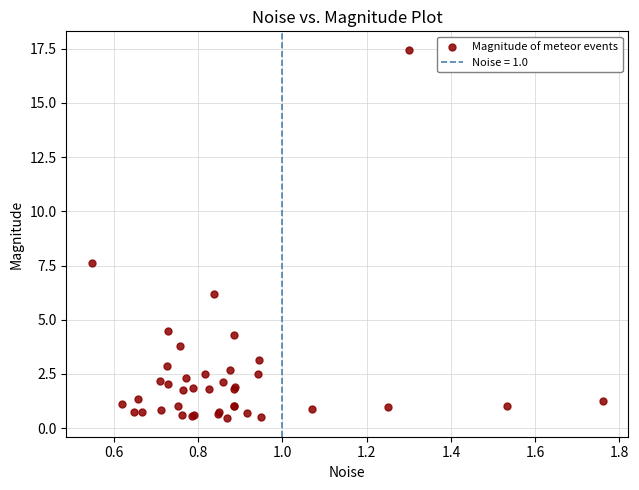

What Y value in the scatter plot is closest to 8?

7.6